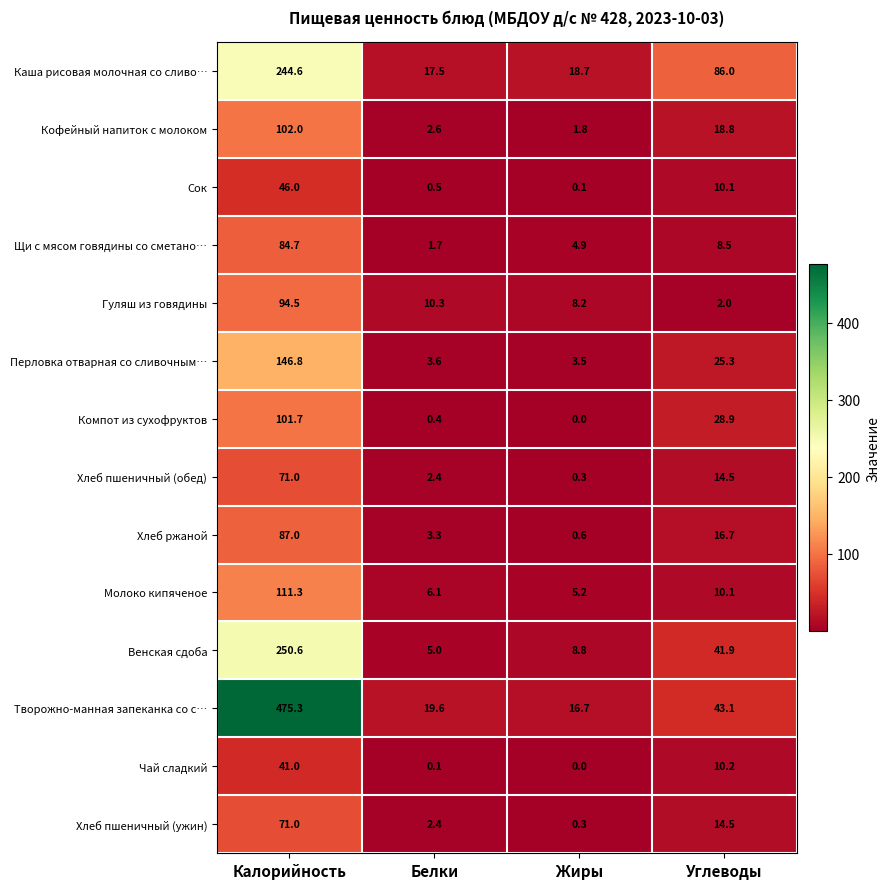

Is the value of Чай сладкий at Жиры greater than the value of Творожно-манная запеканка со с… at Жиры?

No